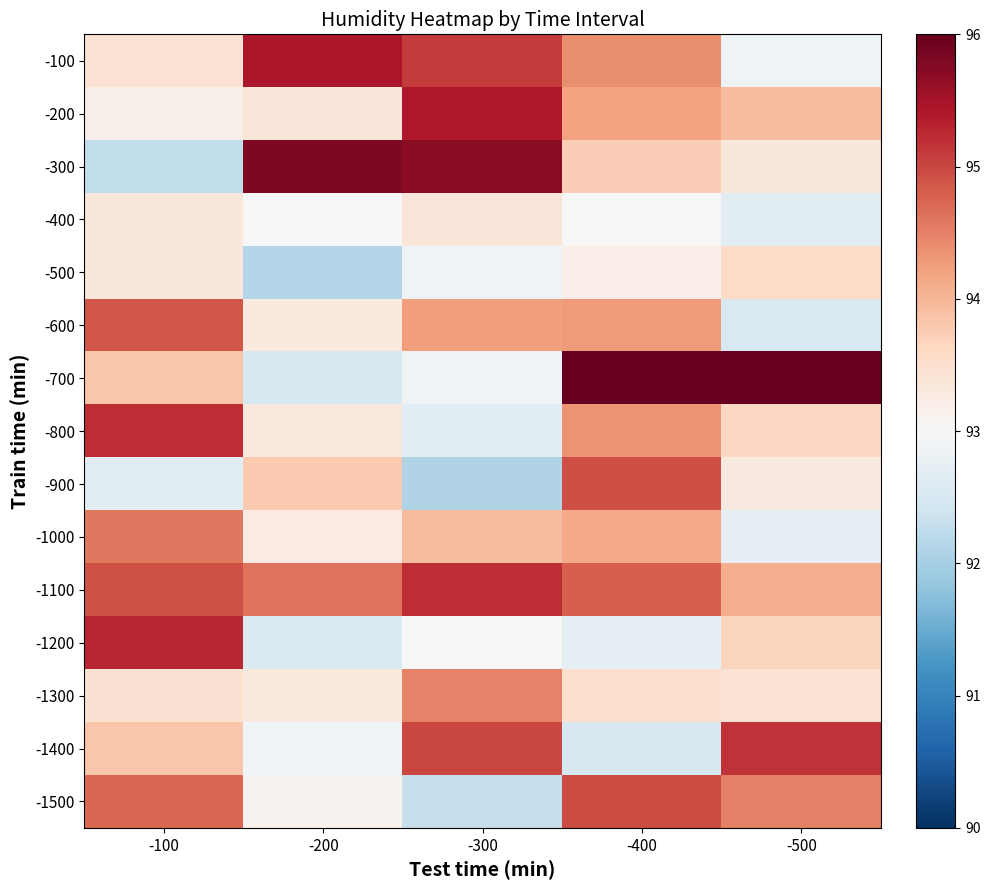

At -100, list the series in order from largest to smallest.

-1200, -800, -1100, -600, -1500, -1000, -1400, -700, -1300, -100, -400, -500, -200, -900, -300